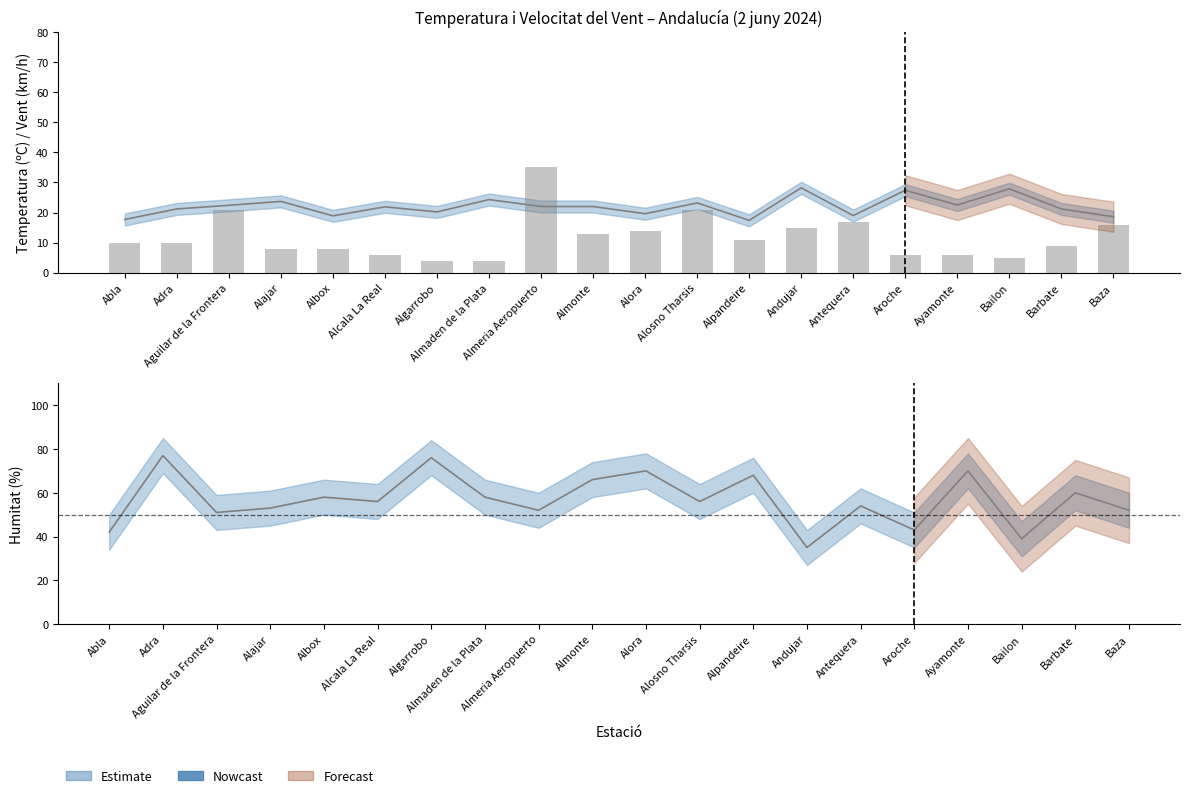

Read the Velocitat vent (km/h) value at Alosno Tharsis.

21.0